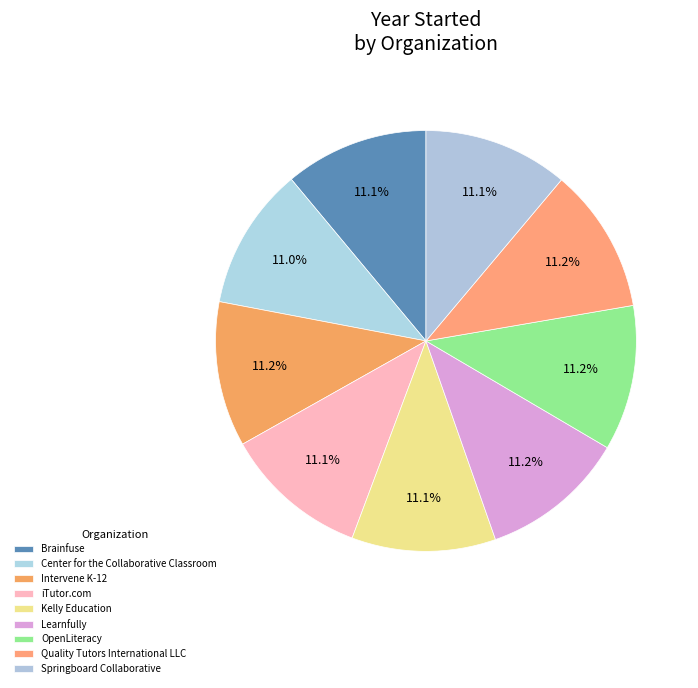

Count the number of slices in the pie.

9